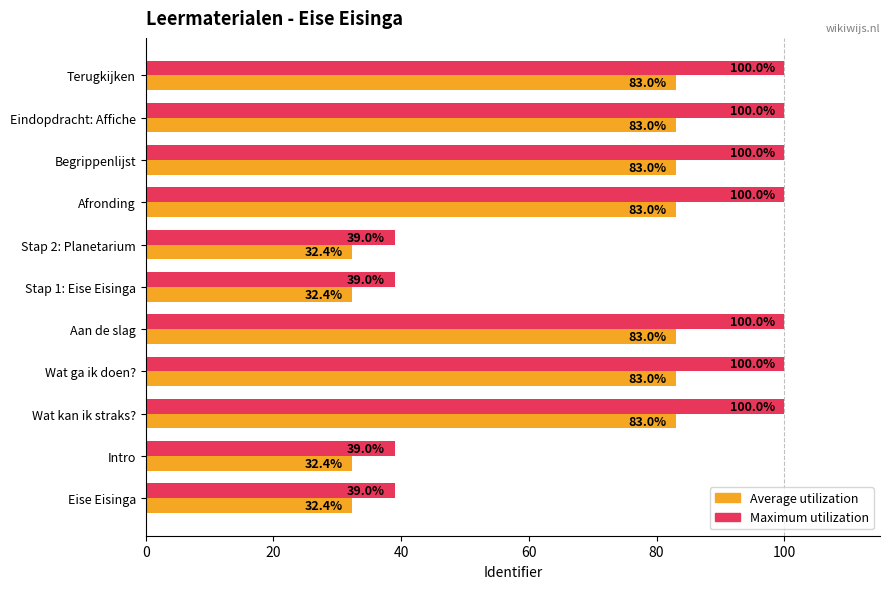

What is the difference between the maximum and minimum values in the Average utilization series?

50.6